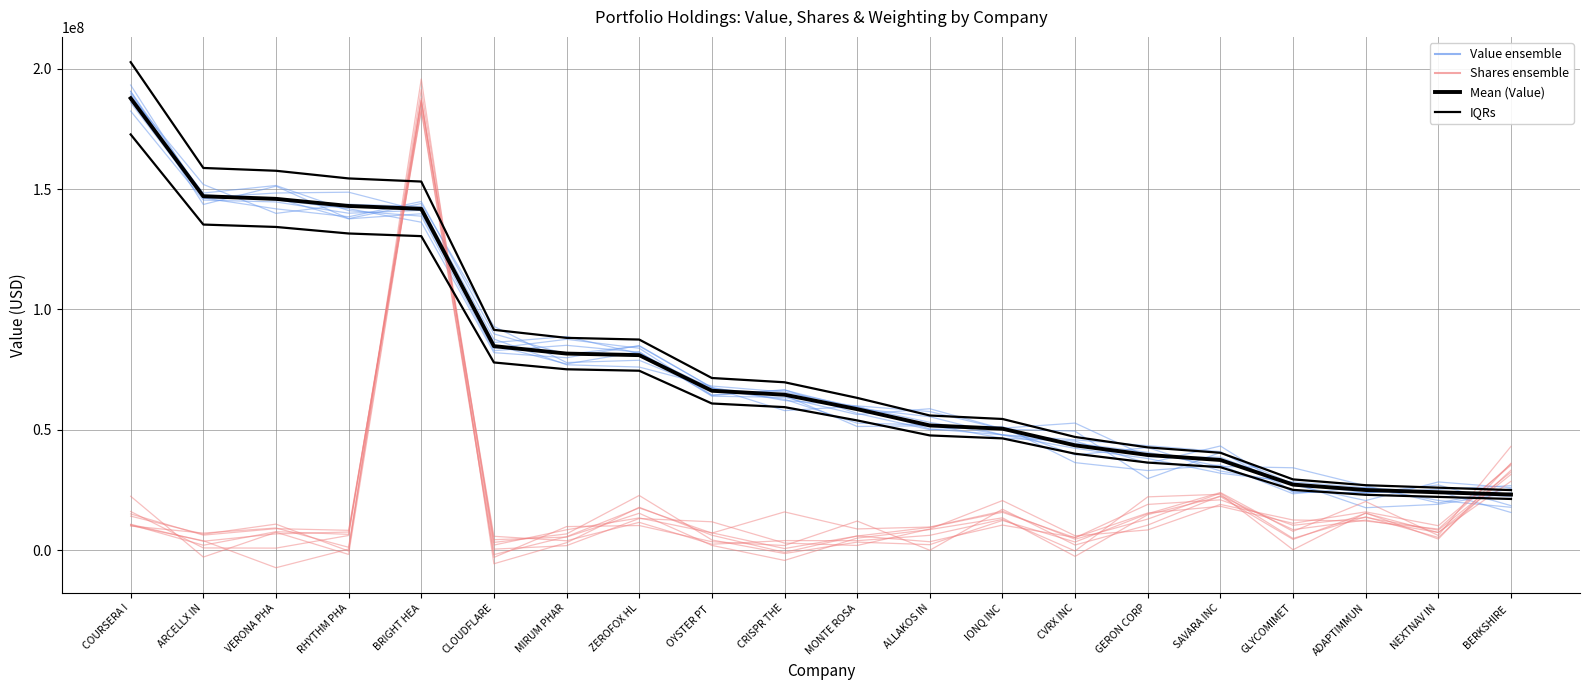

At which label does Mean (Value) first exceed 64546265?

COURSERA I